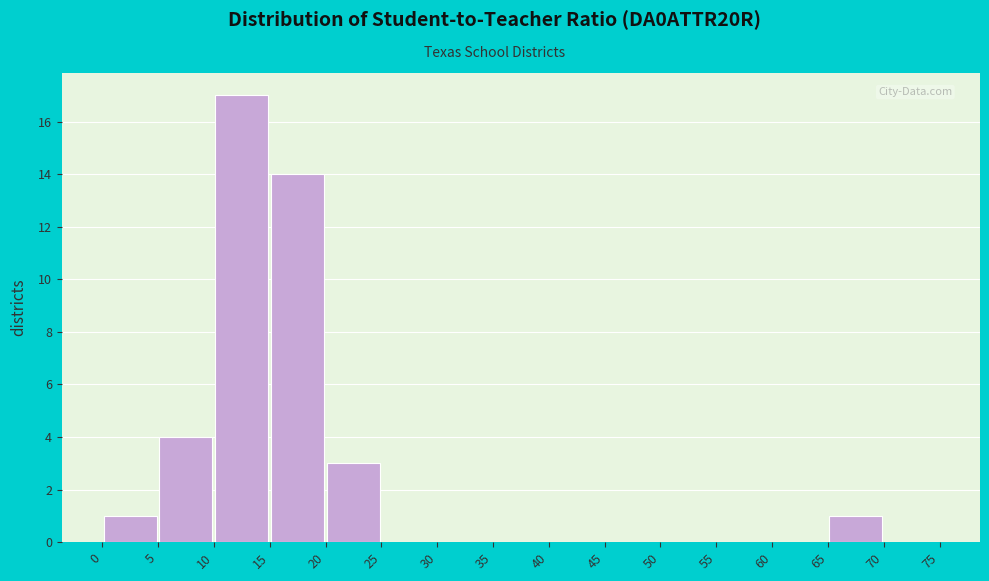

Reading left to right, list every bar in this chart as the range it spans on the x-axis followed by its height. The values are not printed on the chart, so give them approximately, as read against the axis.

0 to 5: 1
5 to 10: 4
10 to 15: 17
15 to 20: 14
20 to 25: 3
25 to 30: 0
30 to 35: 0
35 to 40: 0
40 to 45: 0
45 to 50: 0
50 to 55: 0
55 to 60: 0
60 to 65: 0
65 to 70: 1
70 to 75: 0